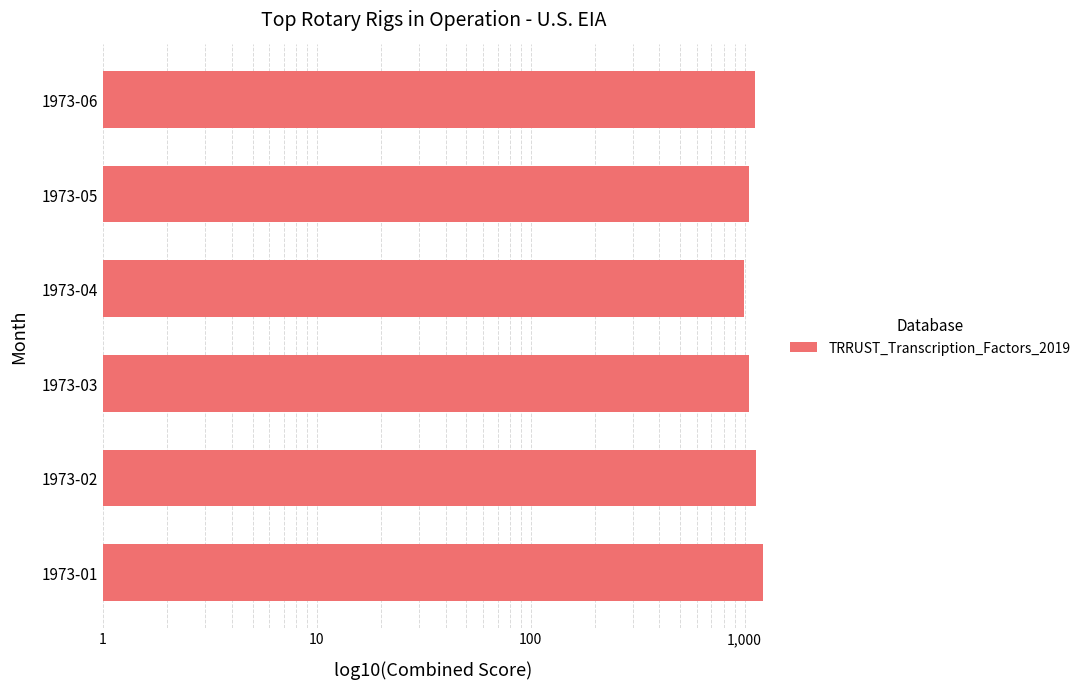

What is the difference between the second highest and second lowest values?

80